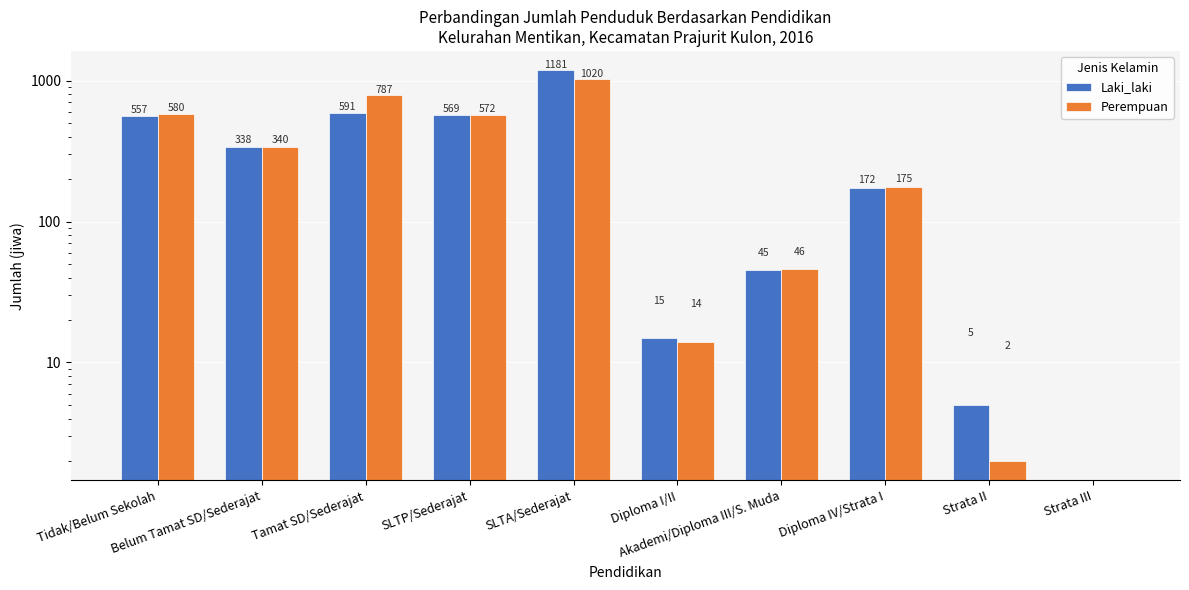

How many bars are there in each group?

2